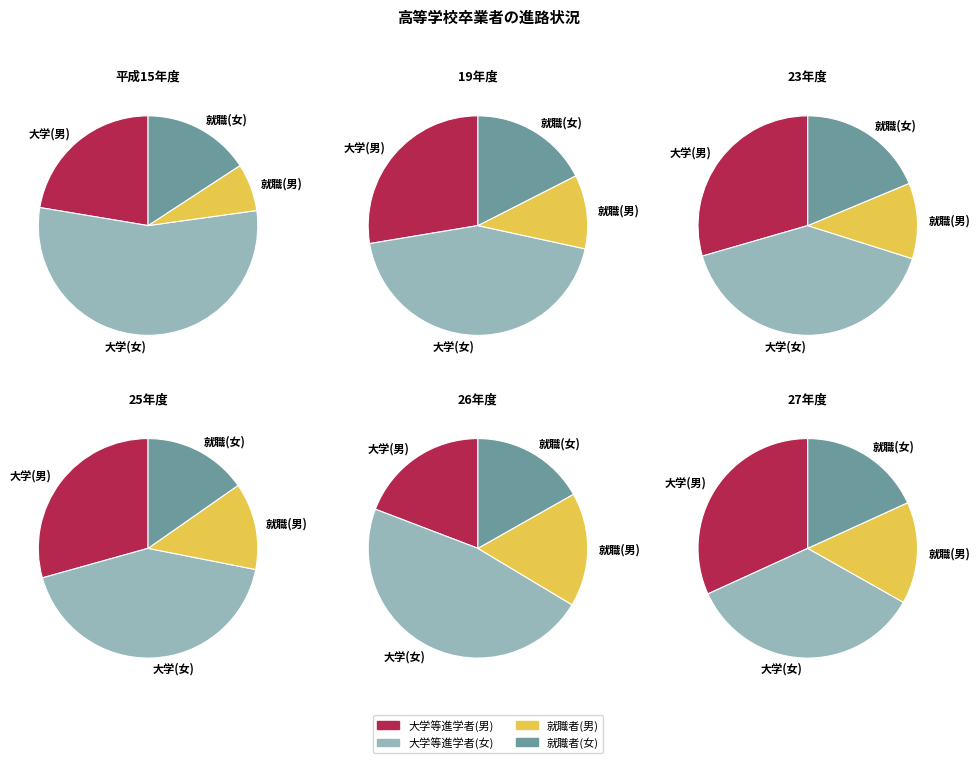

What percentage is NOT represented by 27年度?

91.5%